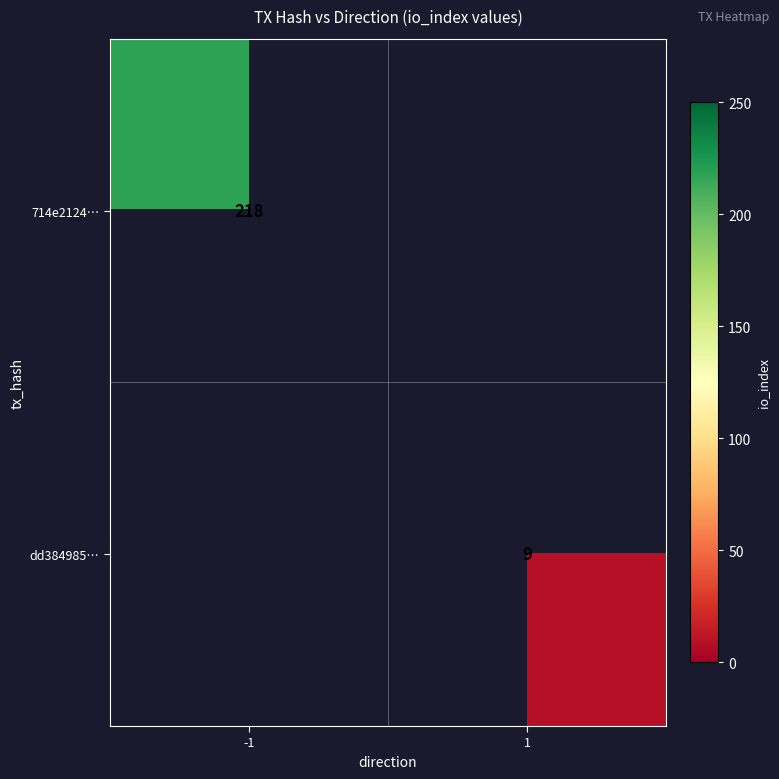

Is it true that dd384985… equals 15 at 1?

False